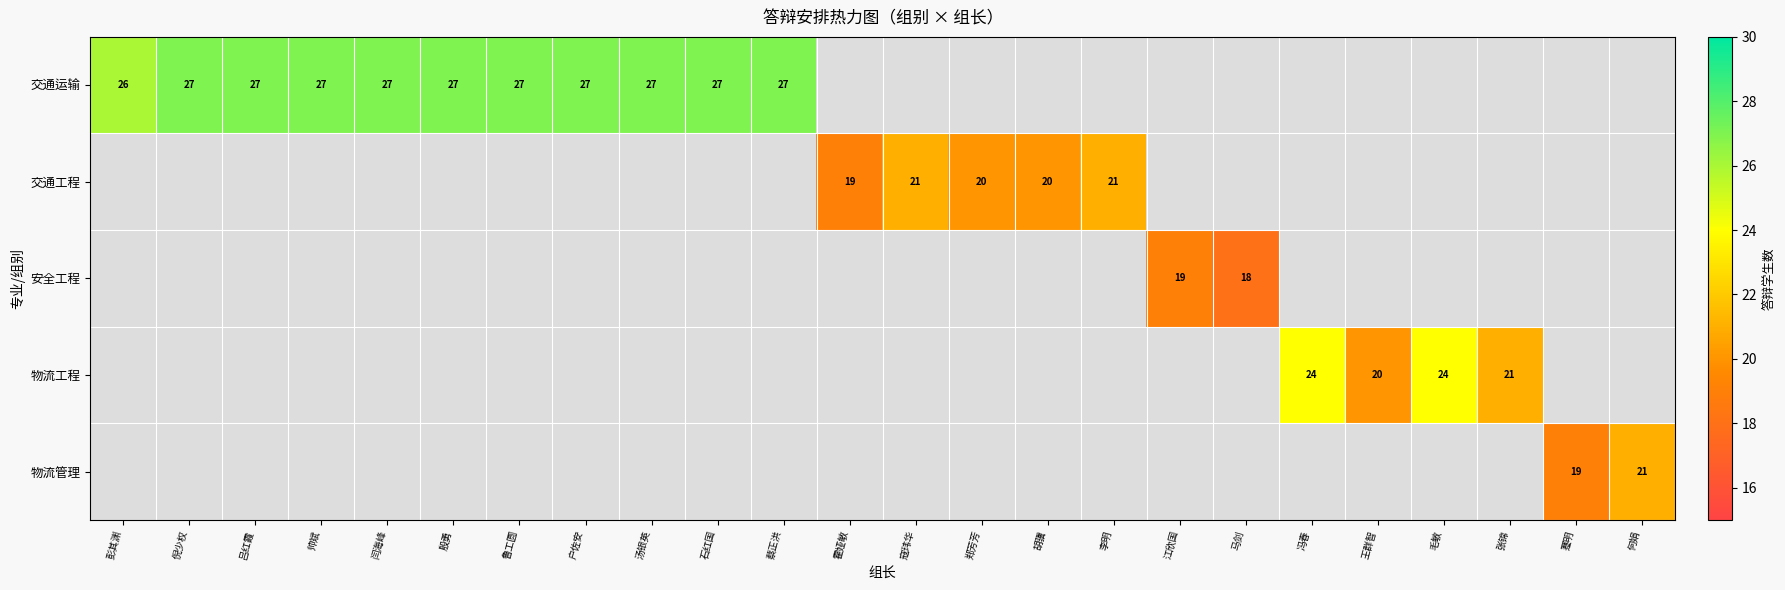

Which category has the lowest value across all series?

马剑